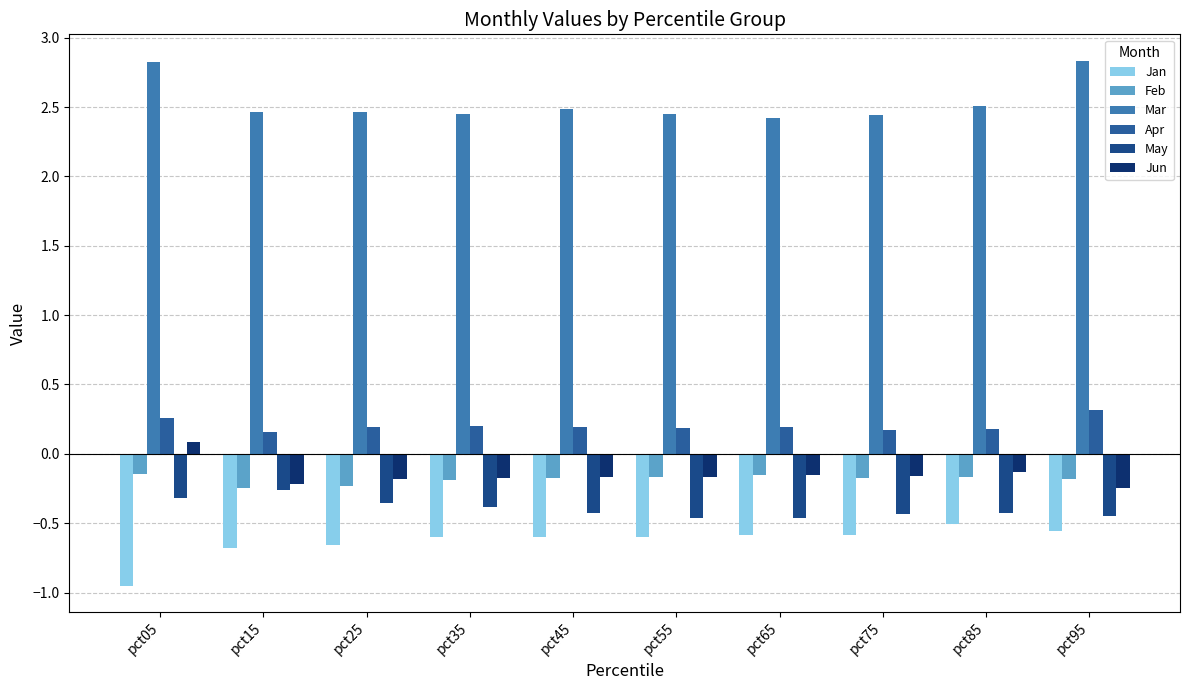

The value of May at pct75 is -0.7. True or false?

False